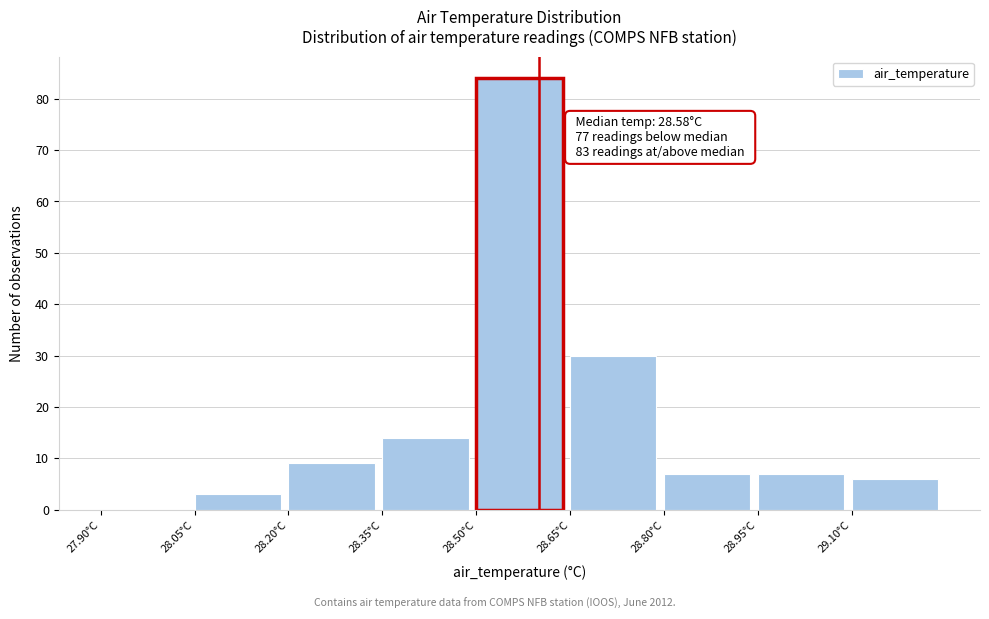

Over which range of the x-axis is the bar tallest?

28.50 to 28.65